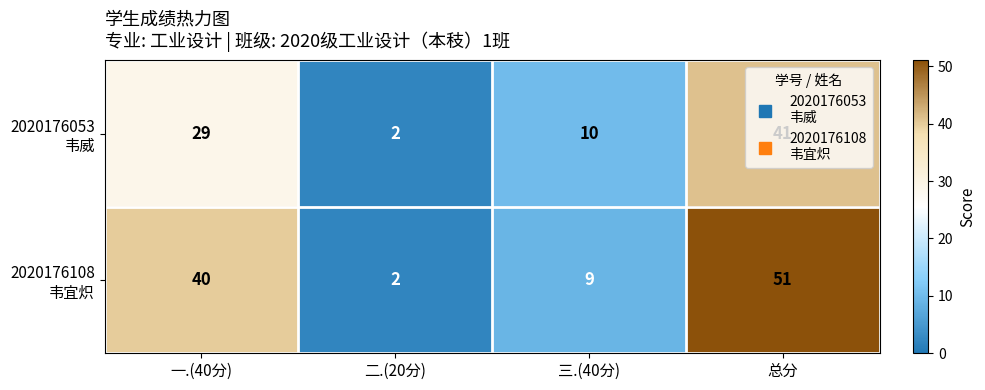

What is the total value across all series at 三.(40分)?

19